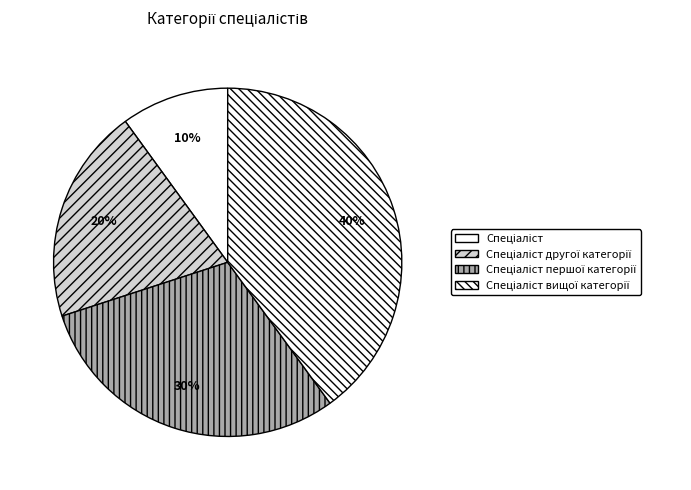

Which slice is the smallest?

Спеціаліст